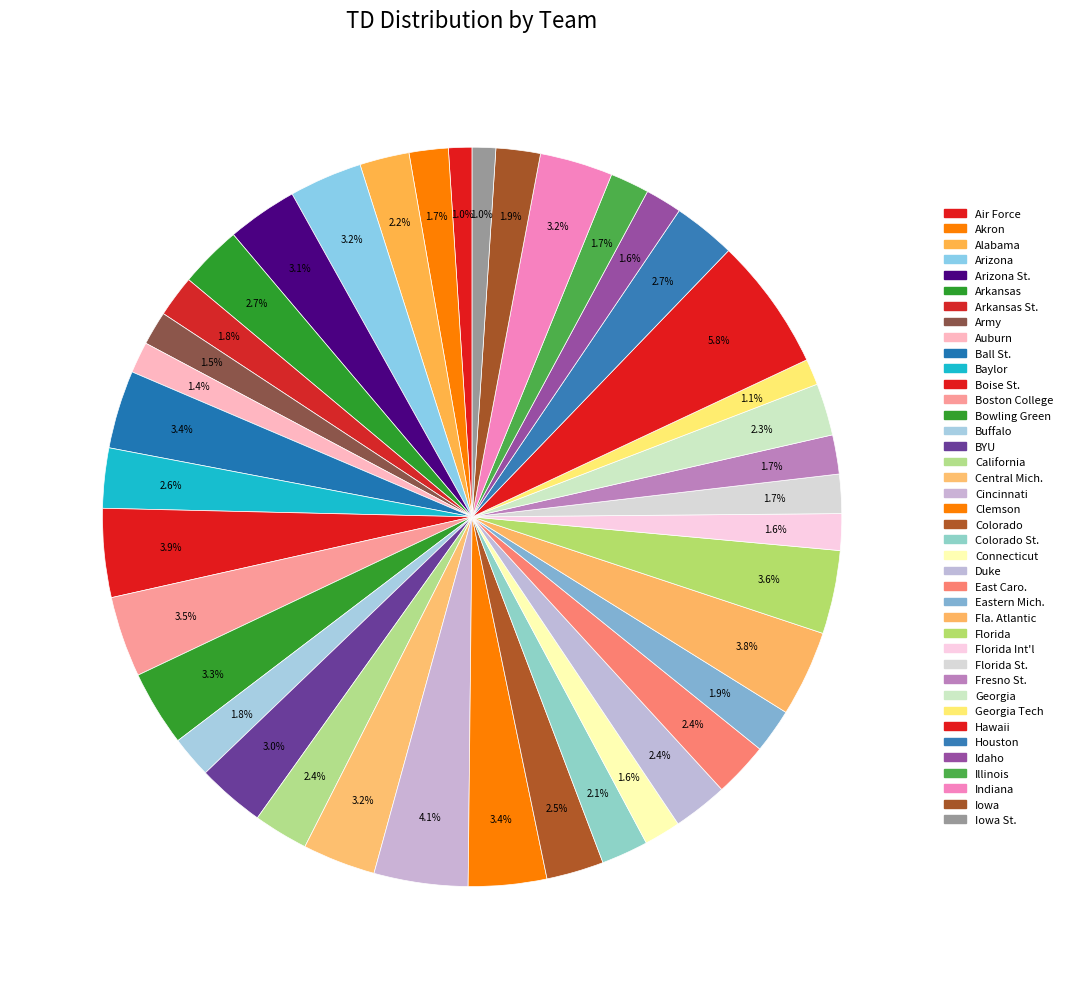

How many slices are in this pie chart?

40